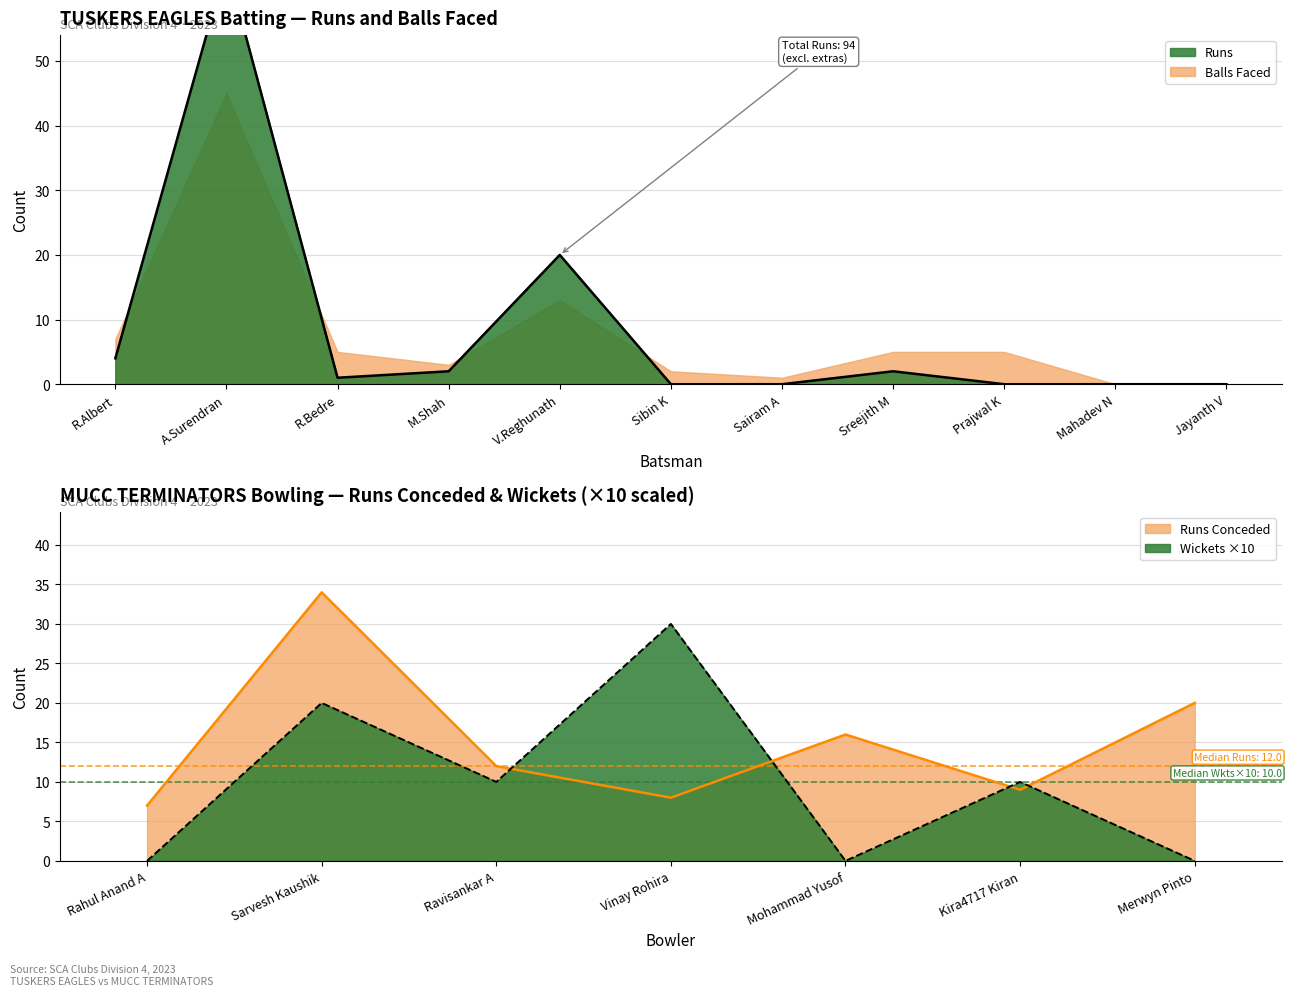

At which category does the data reach its first local valley?

R.Bedre